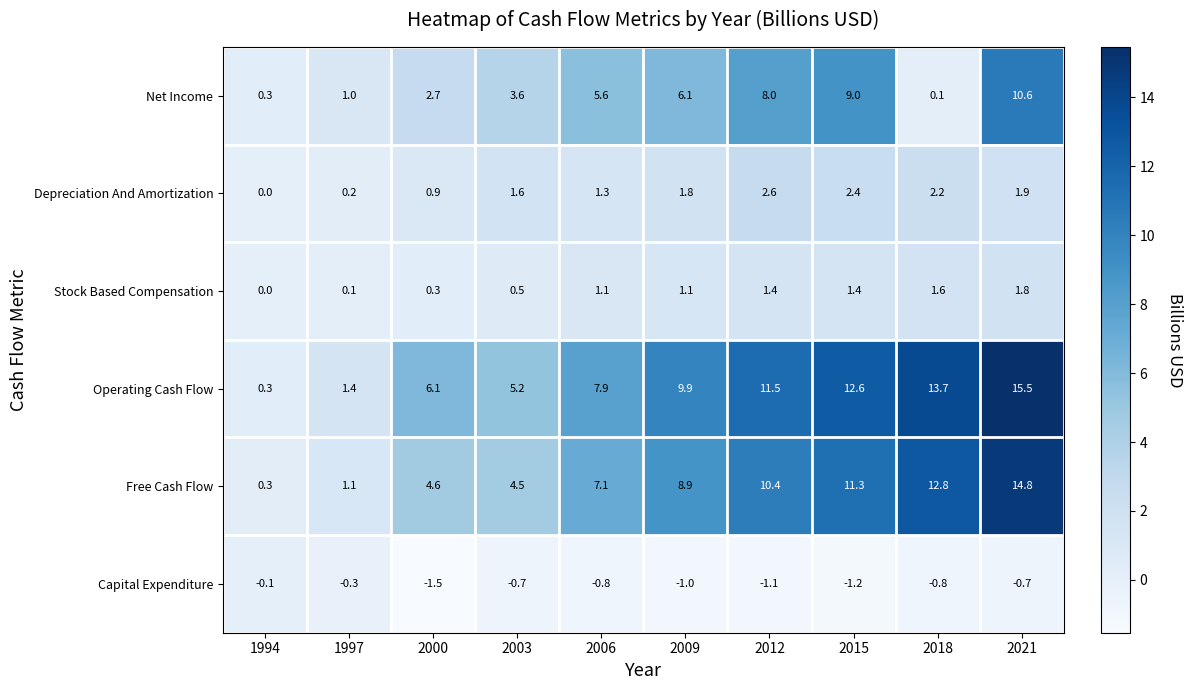

Which series has the widest spread of values?

Operating Cash Flow